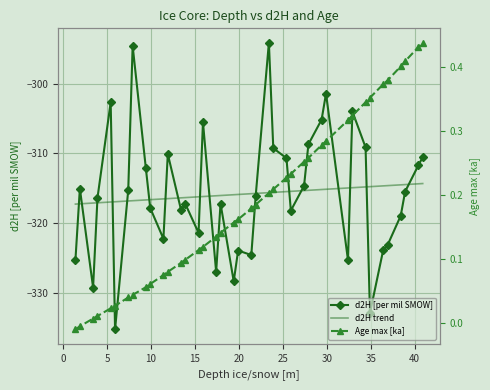

How many lines are shown in the chart?

3